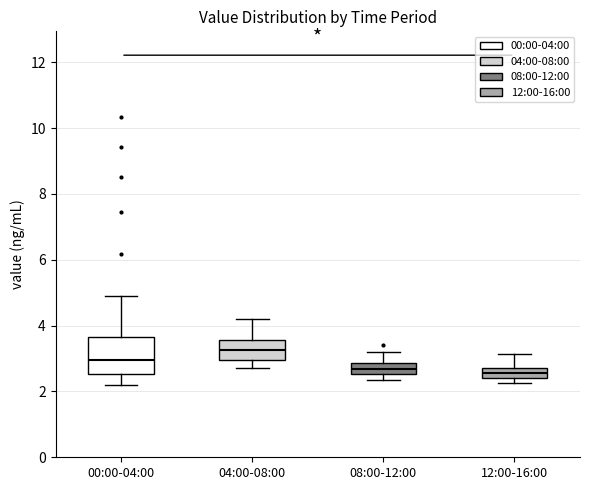

Comparing the boxes themselves (not the whiskers), which one is the tallest?

00:00-04:00